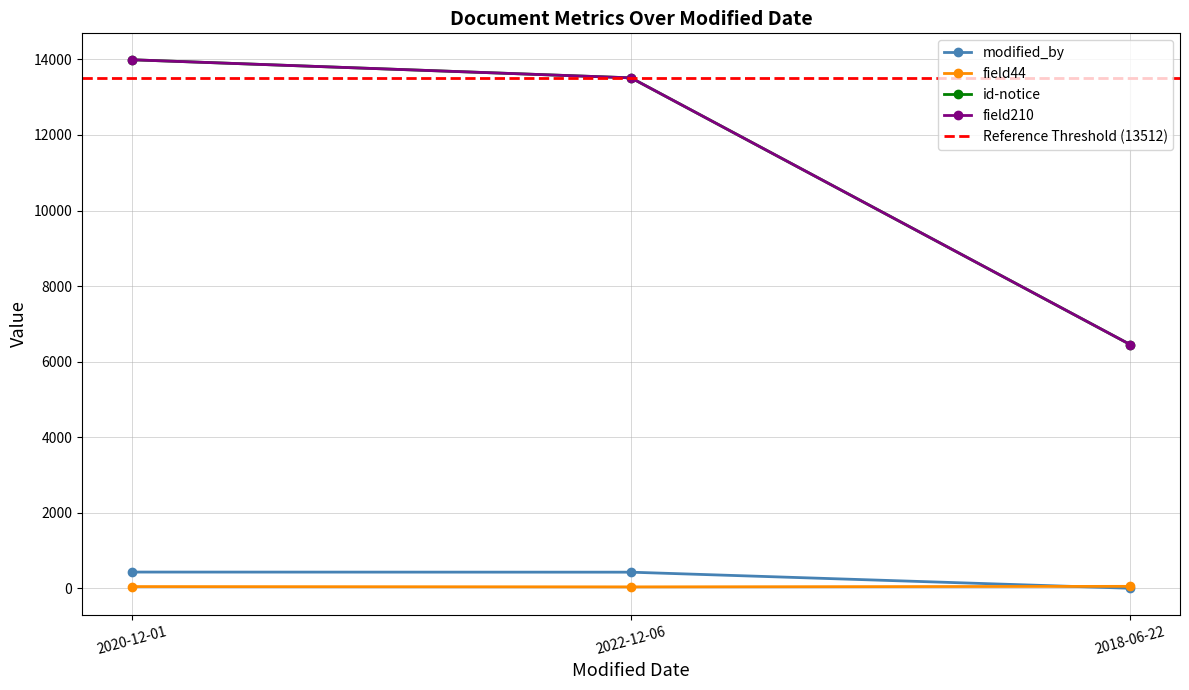

The modified_by series shows 202 at 2020-12-01. True or false?

False